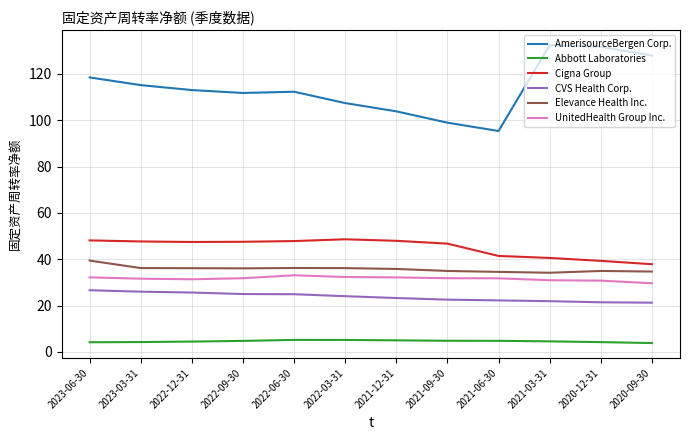

Rank the series by their maximum value, from highest to lowest.

AmerisourceBergen Corp., Cigna Group, Elevance Health Inc., UnitedHealth Group Inc., CVS Health Corp., Abbott Laboratories